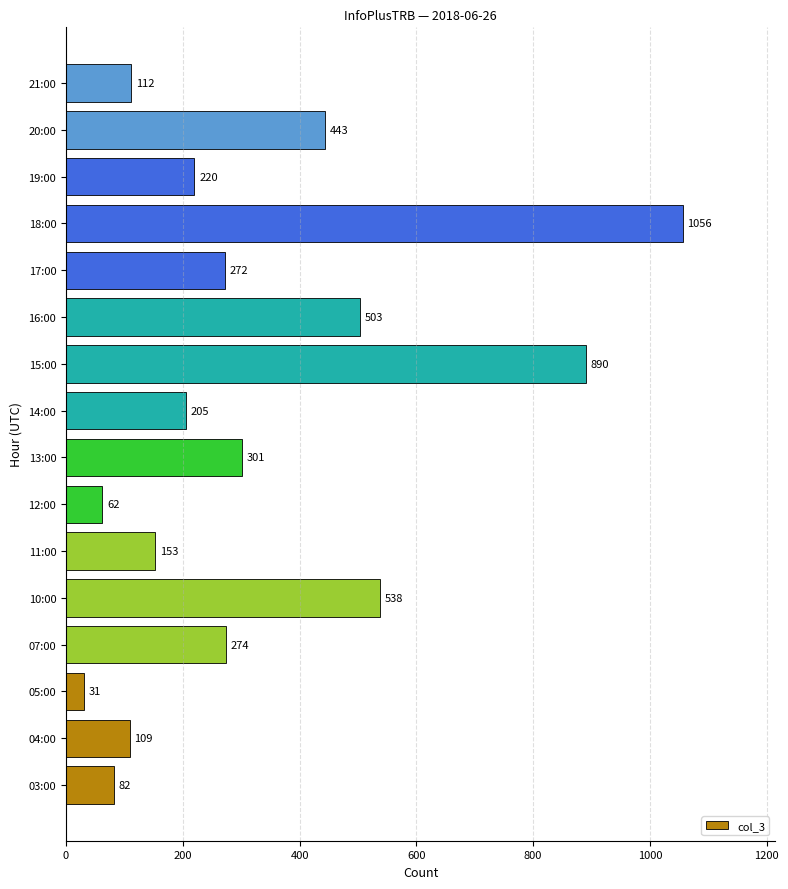

Does the chart contain stacked bars?

No